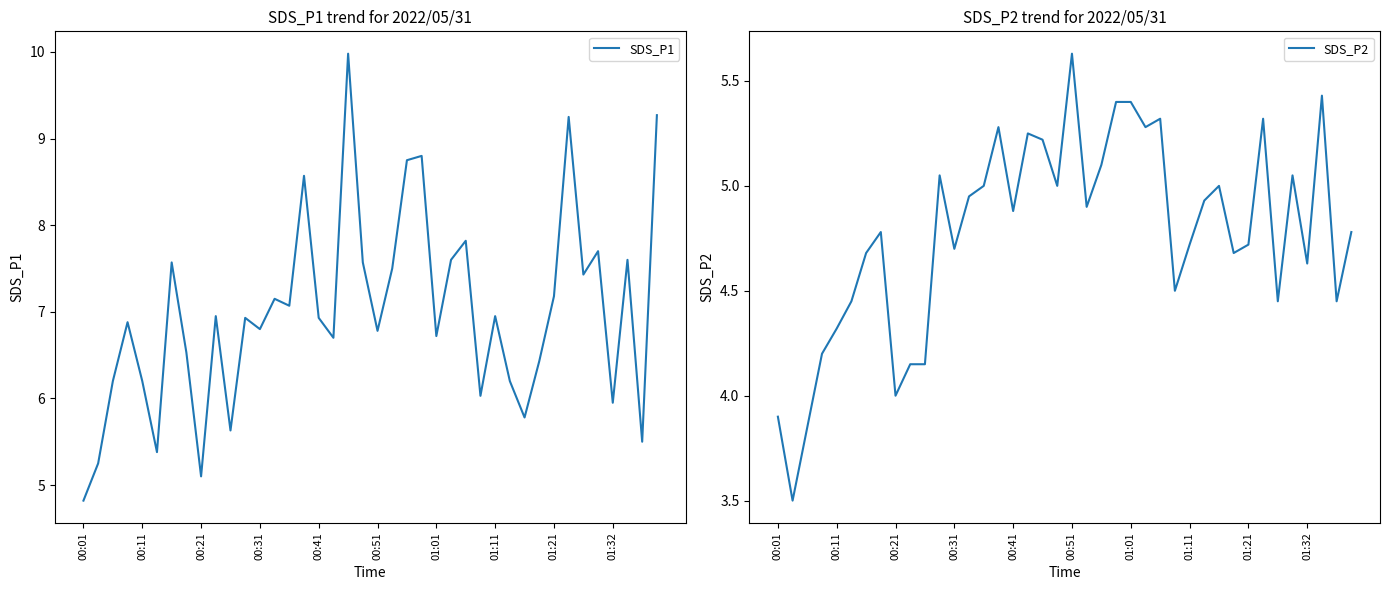

In SDS_P1, how many points are lower than both neighbors (excluding endpoints)?

13